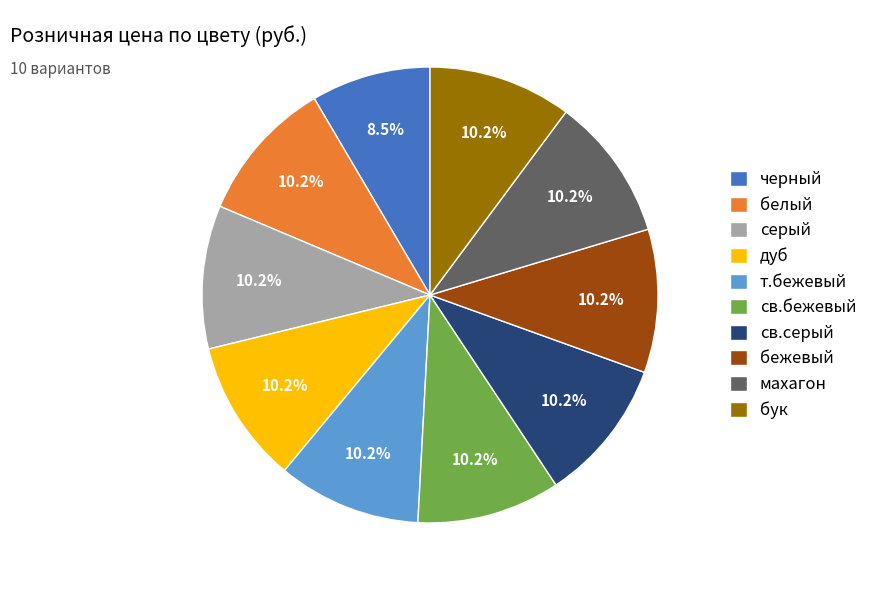

What portion of the pie excludes св.бежевый?

89.8%